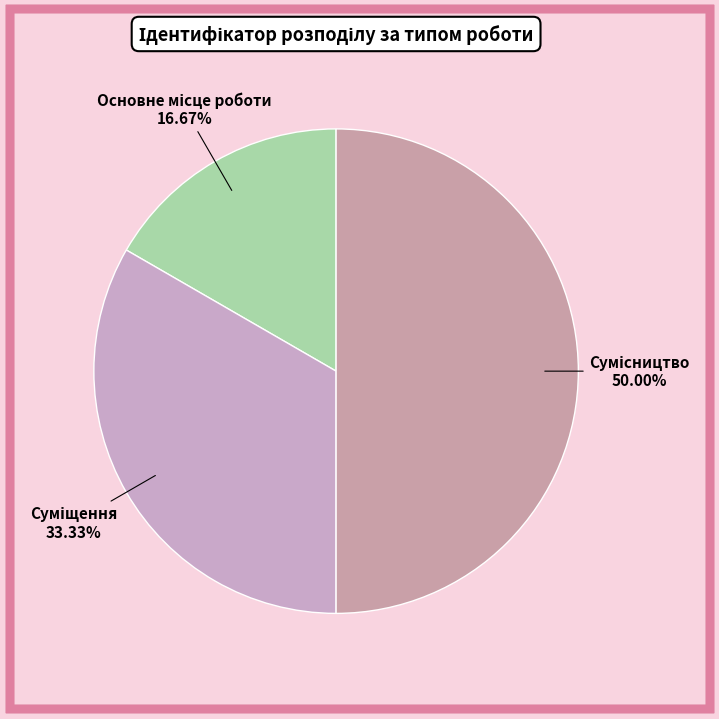

Approximately how many times larger is the value at Сумісництво compared to Основне місце роботи?

3.0